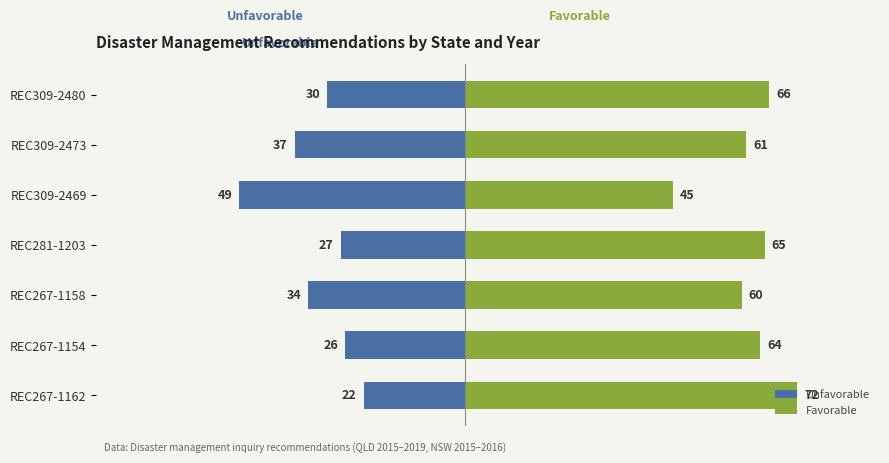

What is the value of the Favorable bar at the 1st from the left?

66